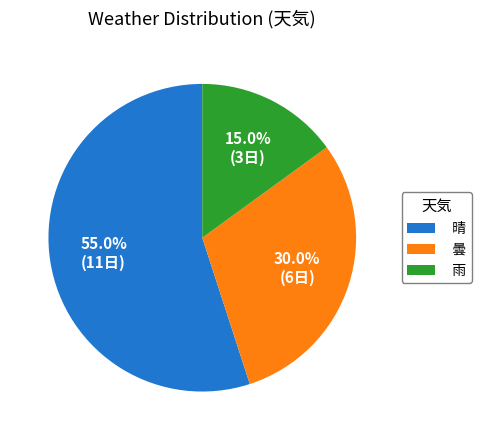

How much of the chart is everything except 雨?

85.0%